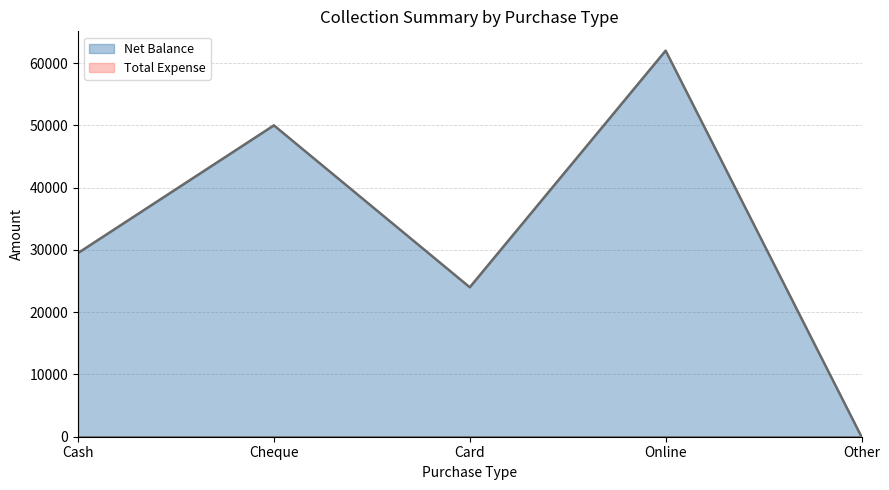

Is it true that the value at Card is 24000?

True